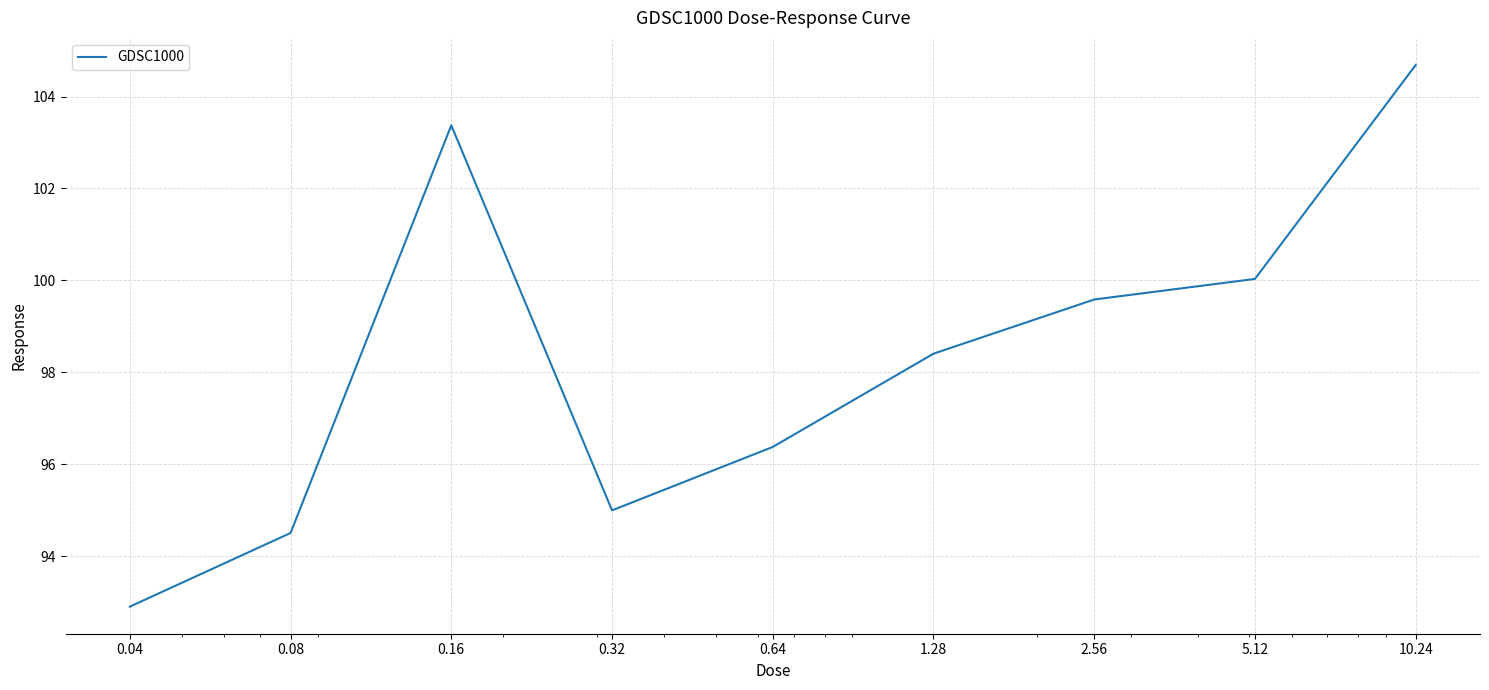

What is the minimum value shown in the chart?

92.9